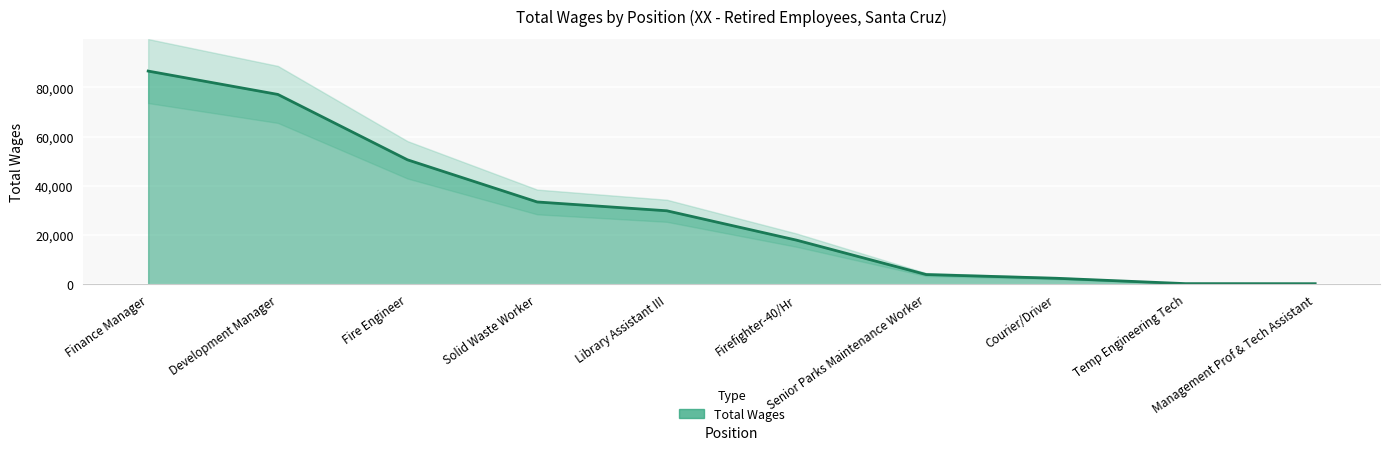

Rank the categories by value from highest to lowest.

Finance Manager, Development Manager, Fire Engineer, Solid Waste Worker, Library Assistant III, Firefighter-40/Hr, Senior Parks Maintenance Worker, Courier/Driver, Temp Engineering Tech, Management Prof & Tech Assistant